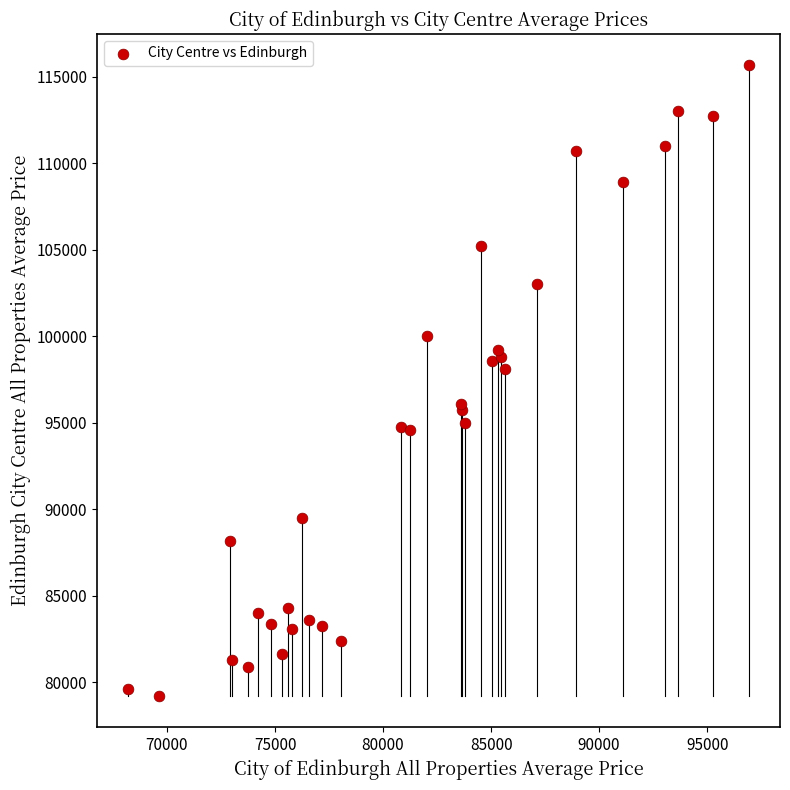

What Y value in the scatter plot is closest to 97435?

98100.9